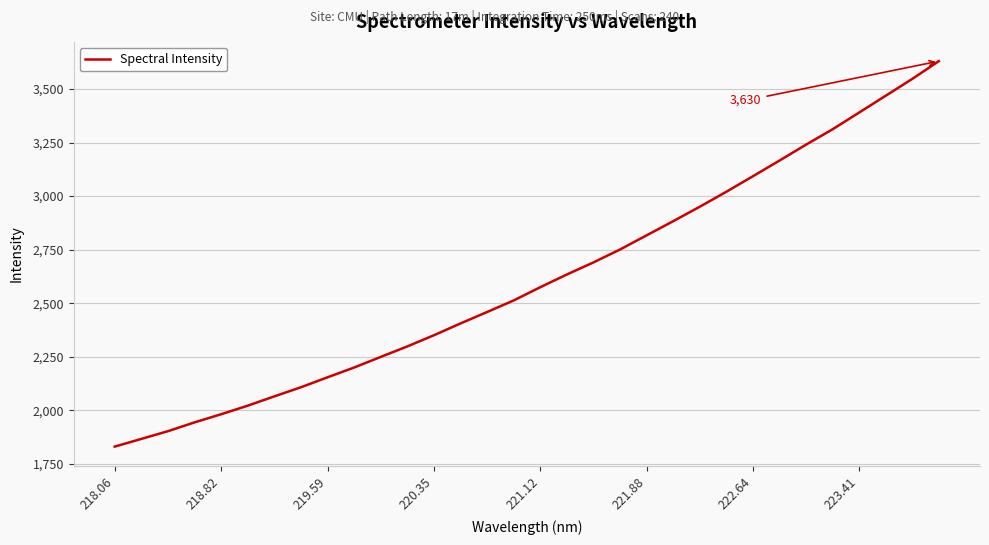

What is the minimum value shown in the chart?

1830.9